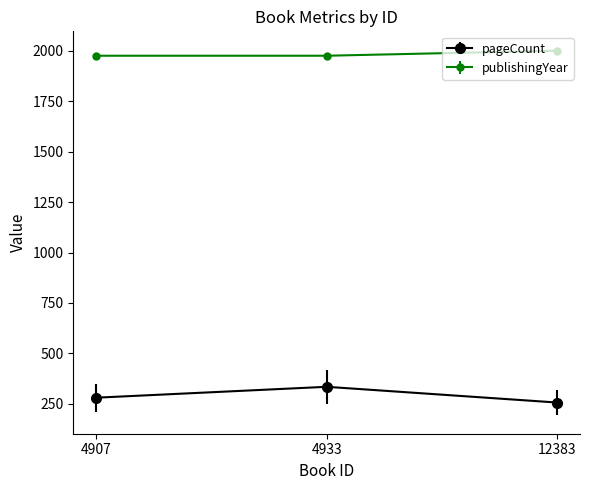

What is the difference between the highest and lowest values at 4933?

1642